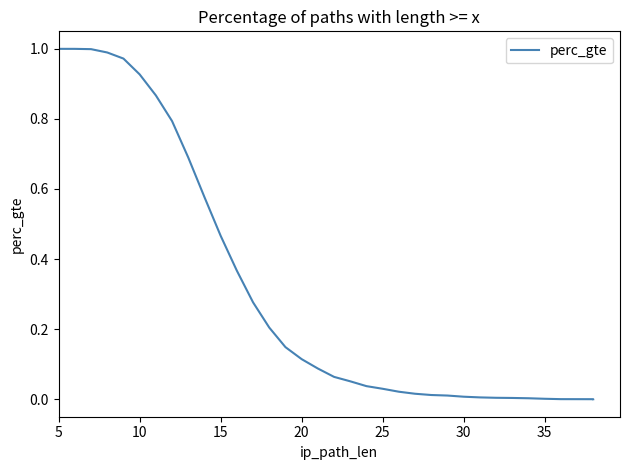

What is the maximum value shown in the chart?

1.0